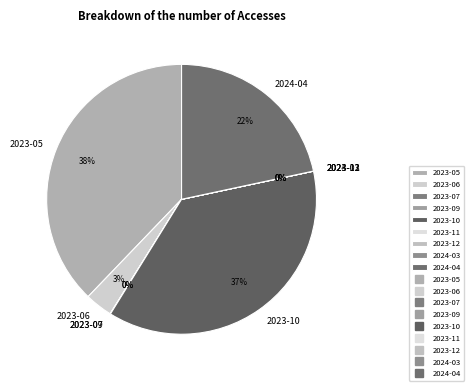

True or false: 2023-06 accounts for 3% of the total.

True